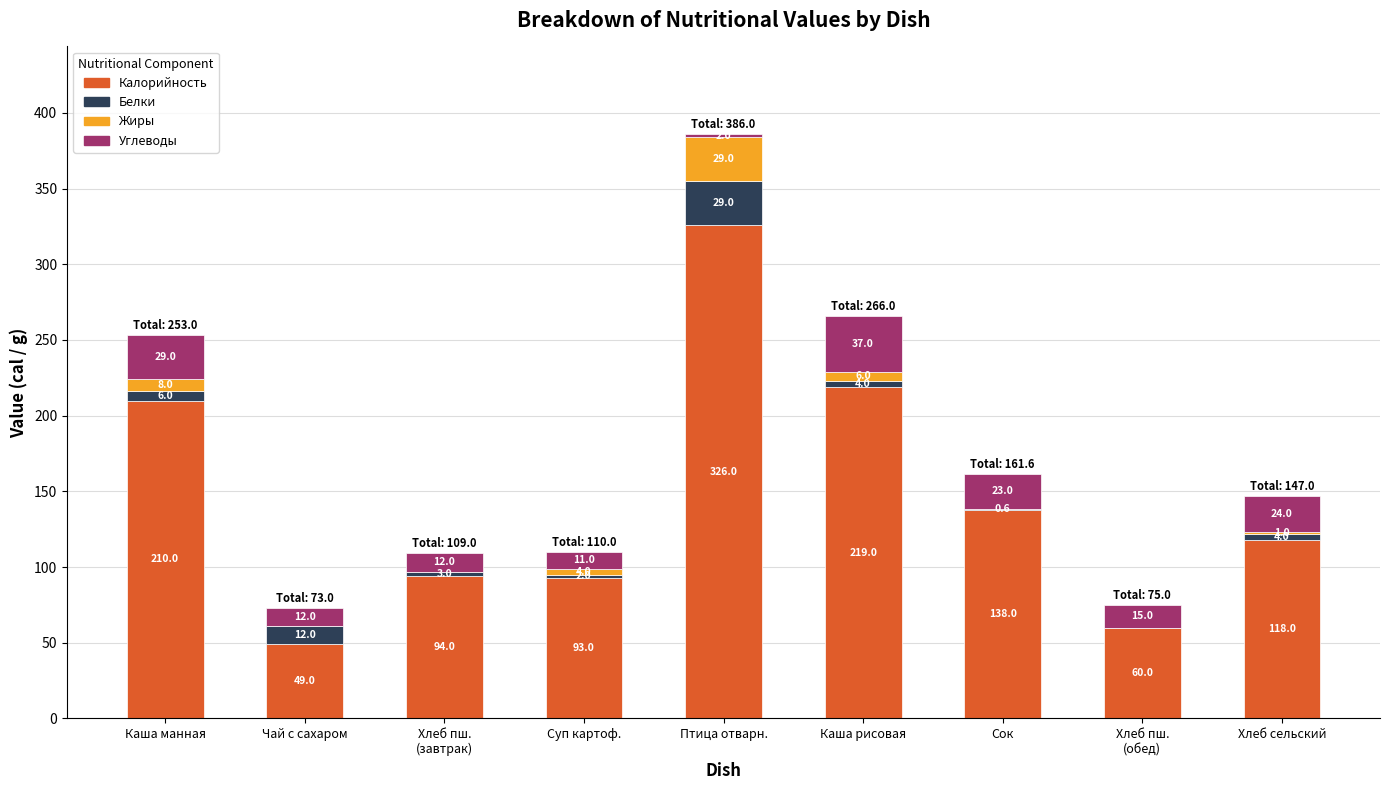

Count the number of categories in the chart.

9